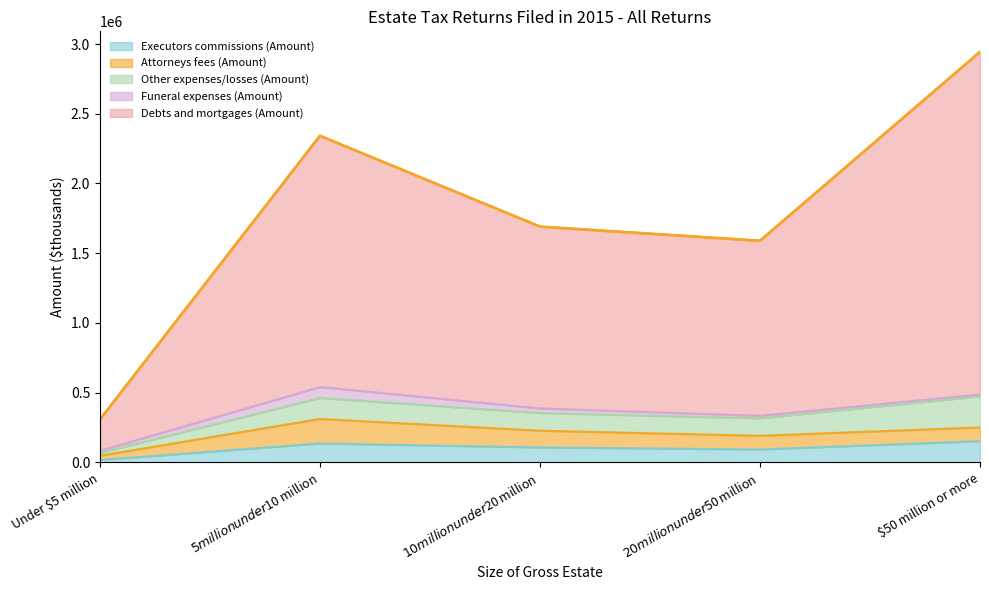

What is the smallest value displayed?

17257